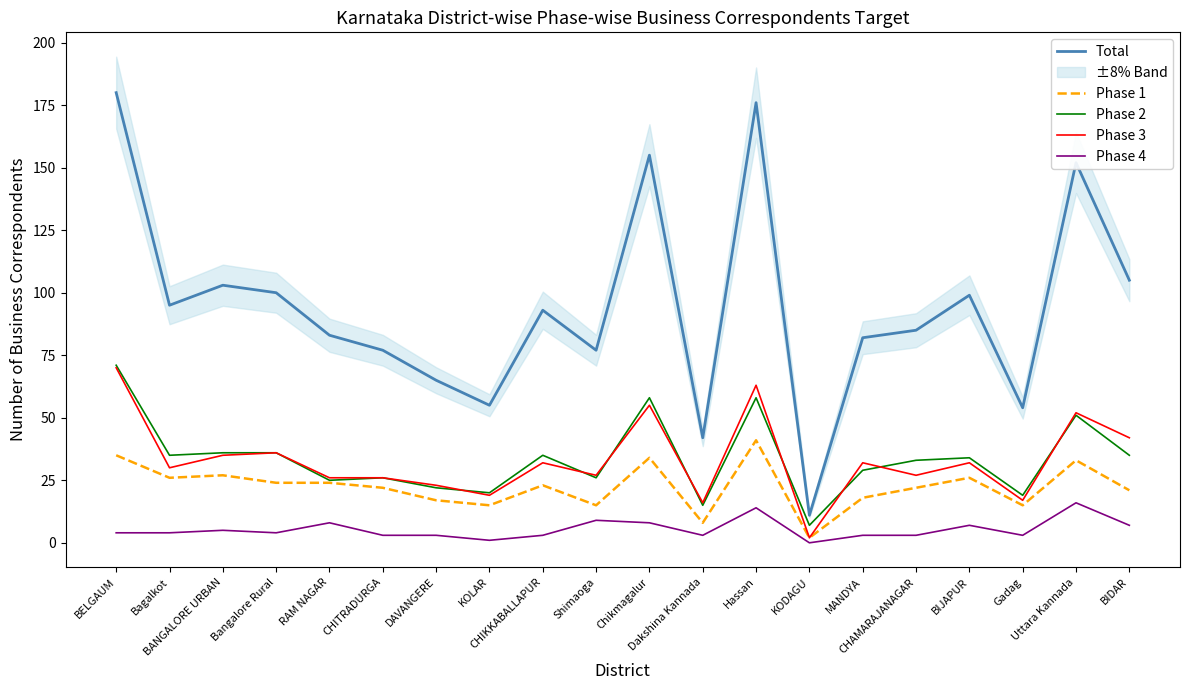

Where is Total nearest to the value 95?

Bagalkot